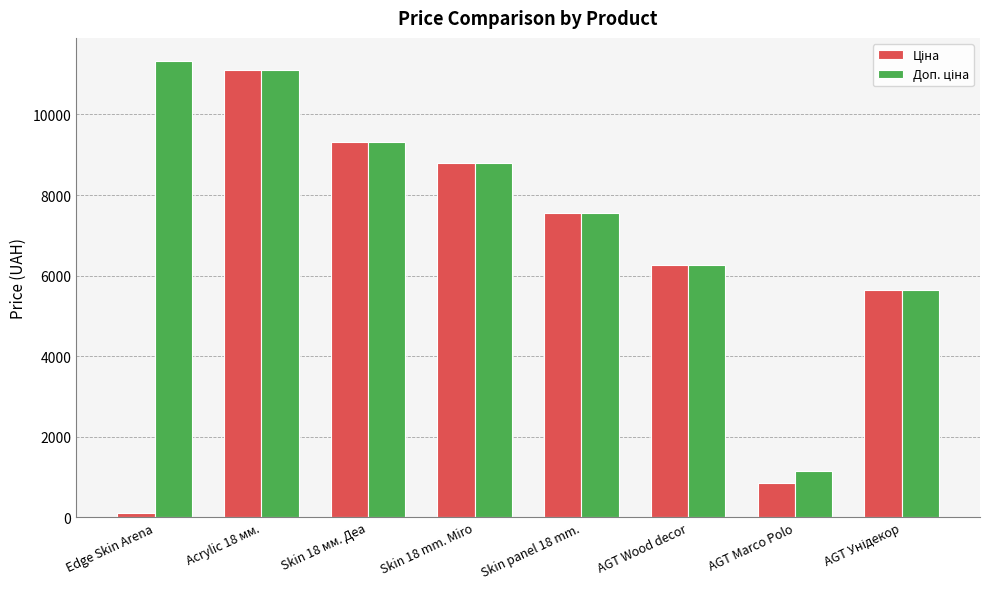

Which category has the lowest value across all series?

Edge Skin Arena